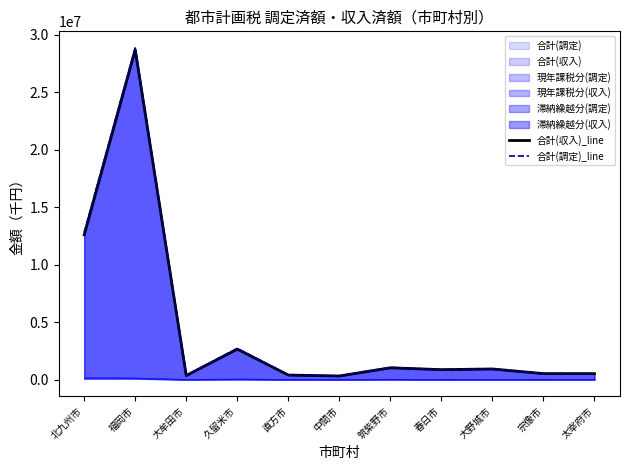

At which category does 合計(収入)_line reach its first local peak?

福岡市